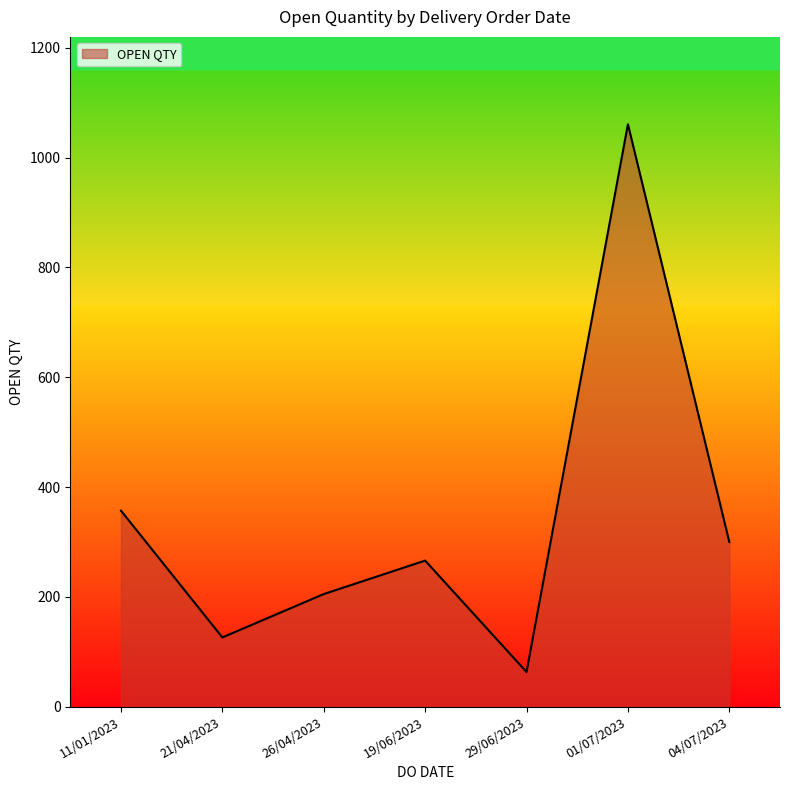

Which has a higher value, 19/06/2023 or 04/07/2023?

04/07/2023